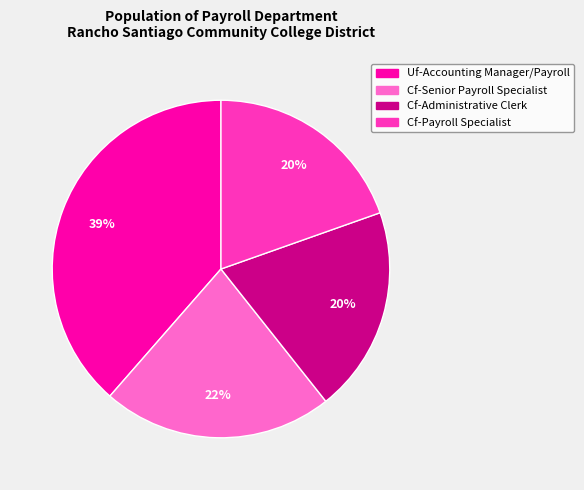

To the nearest percent, what is the combined percentage of Uf-Accounting Manager/Payroll and Cf-Administrative Clerk?

58%